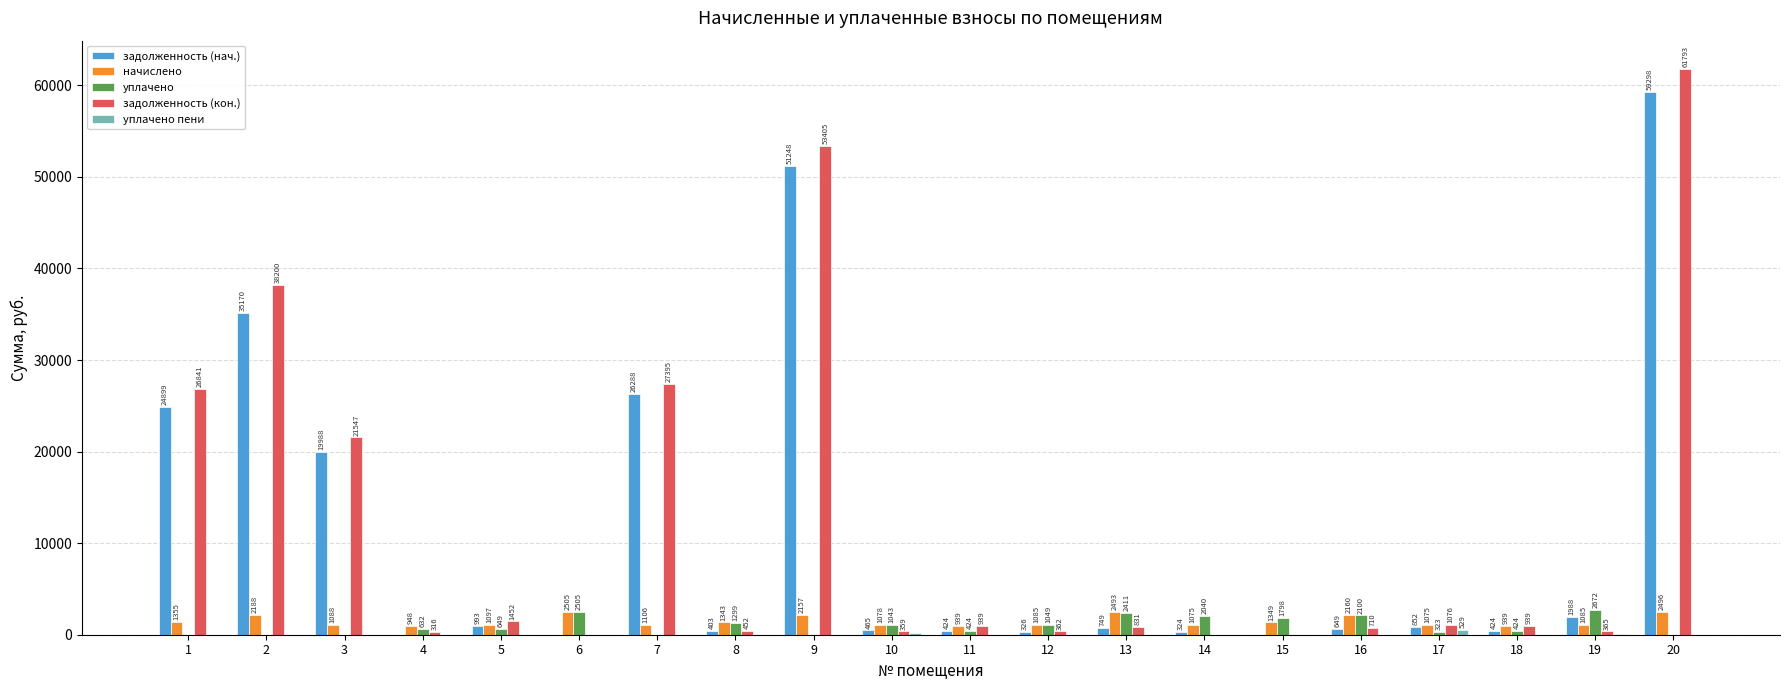

What is the approximate value of задолженность (кон.) at 1?

26841.3